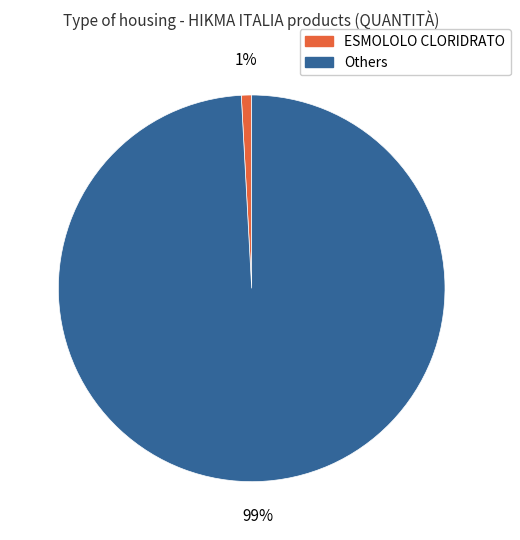

What is the smallest slice in the pie chart?

ESMOLOLO CLORIDRATO